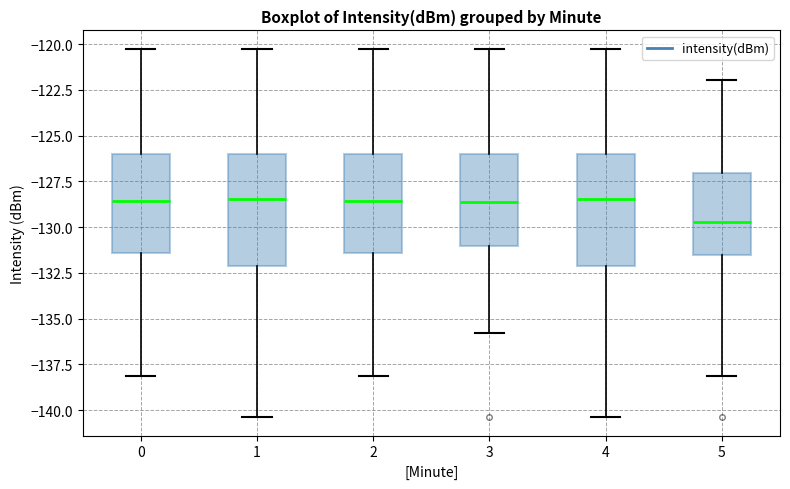

Reading left to right, read every box against the y-axis: the position of its median line, the range the box covers, and the ends of its whiskers. The values are not printed on the chart, so give them approximately, as read against the axis.

0: median -128.5, box -131.5 to -126.0, whiskers -138.0 to -120.5
1: median -128.5, box -132.0 to -126.0, whiskers -140.5 to -120.5
2: median -128.5, box -131.5 to -126.0, whiskers -138.0 to -120.5
3: median -128.5, box -131.0 to -126.0, whiskers -136.0 to -120.5
4: median -128.5, box -132.0 to -126.0, whiskers -140.5 to -120.5
5: median -129.5, box -131.5 to -127.0, whiskers -138.0 to -122.0